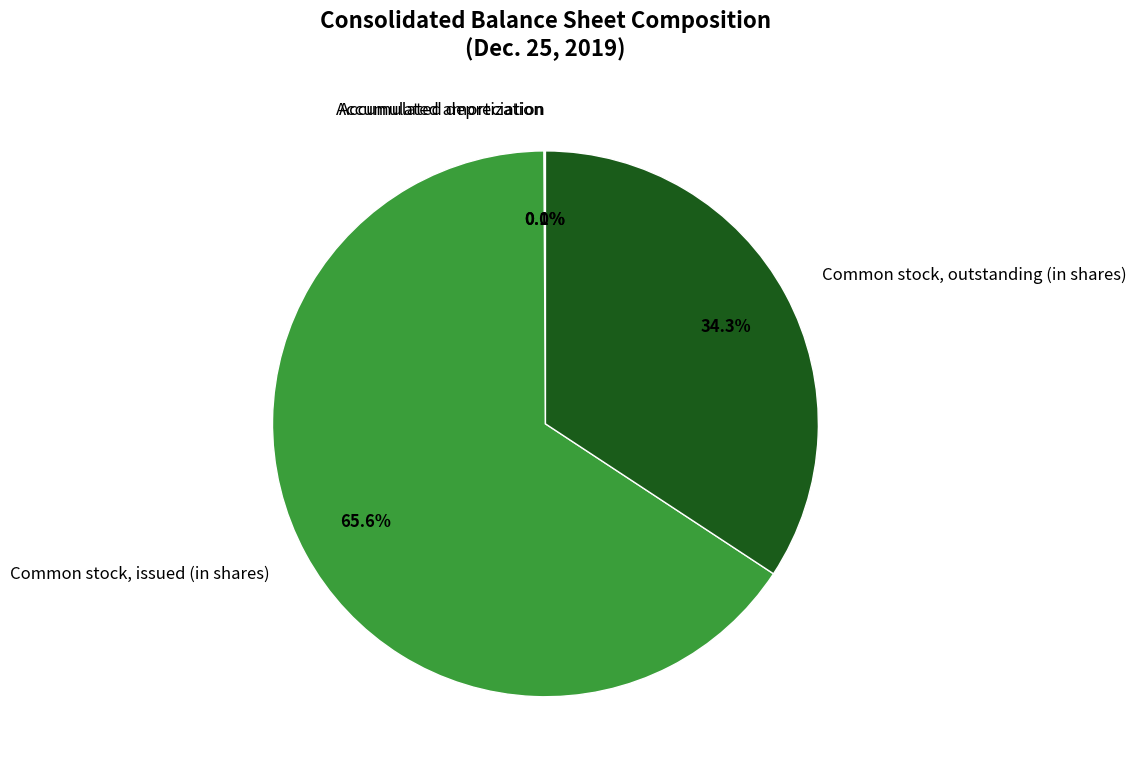

Is there a majority slice in this chart?

Yes